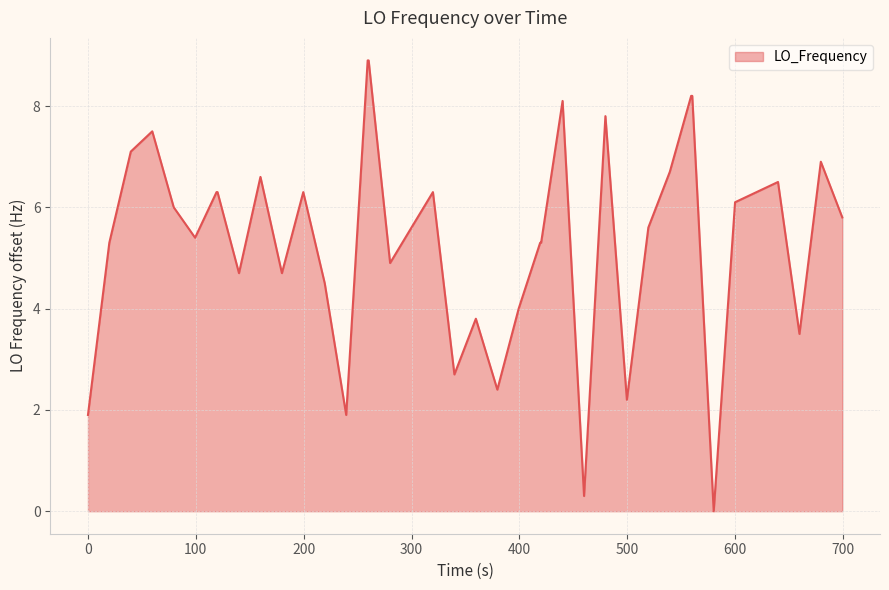

What is the maximum value shown in the chart?

8.9